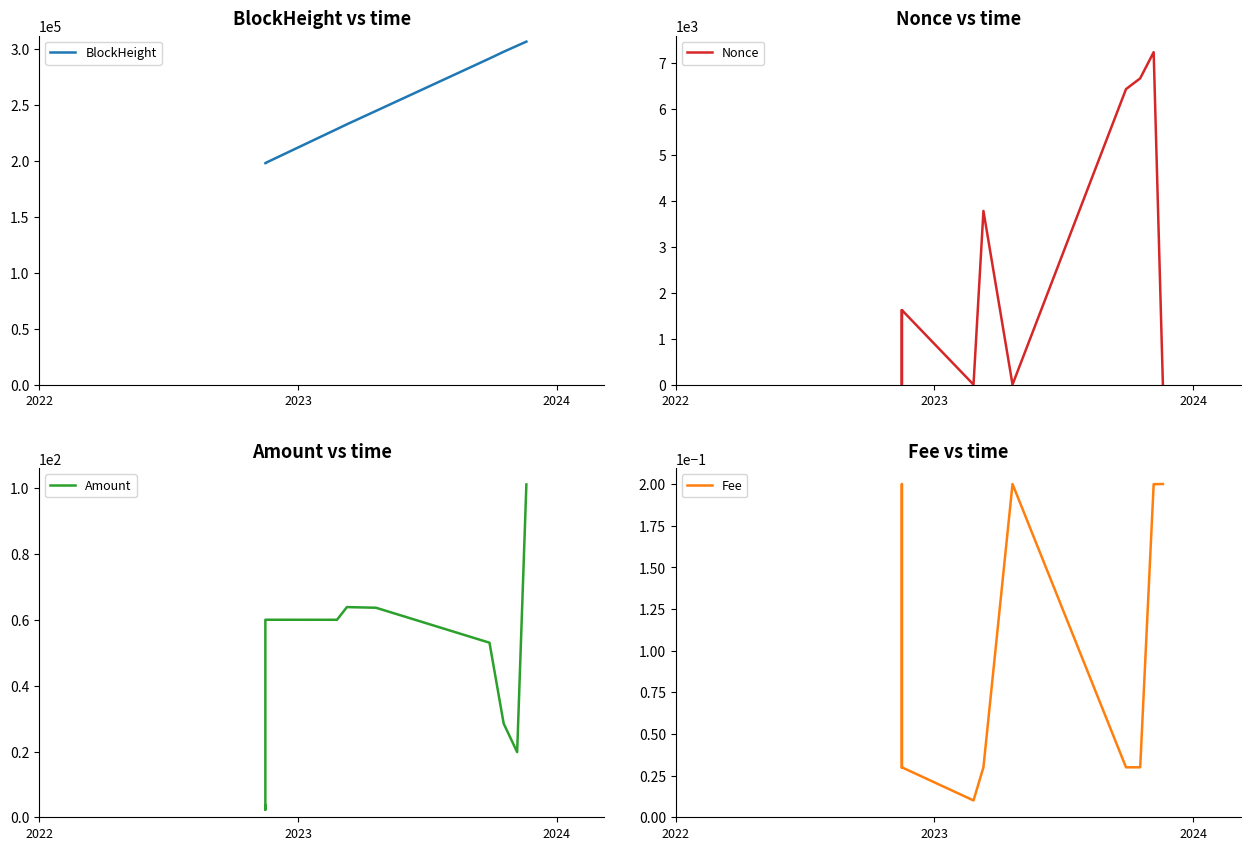

Reading left to right, transcribe all the data shown in this chart.

BlockHeight: 197958.0	197959.0	197983.0	228342.0	232604.0	244551.0	291360.0	297384.0	302783.0	306437.0
Nonce: 1613.0	0.0	1622.0	1.0	3778.0	2.0	6427.0	6661.0	7230.0	3.0
Amount: 3.5	2.3	60.1	60.1	63.9	63.7	53.1	28.5	19.8	101.2
Fee: 0.0	0.2	0.0	0.0	0.0	0.2	0.0	0.0	0.2	0.2